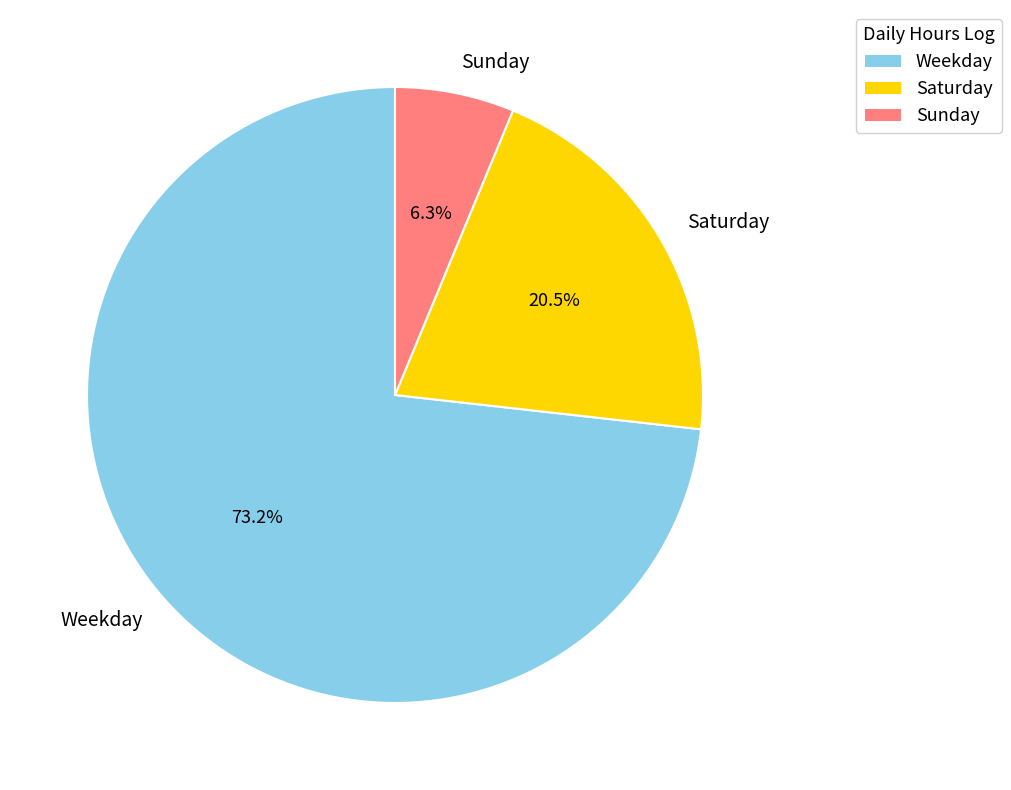

Rank the categories by value from highest to lowest.

Weekday, Saturday, Sunday